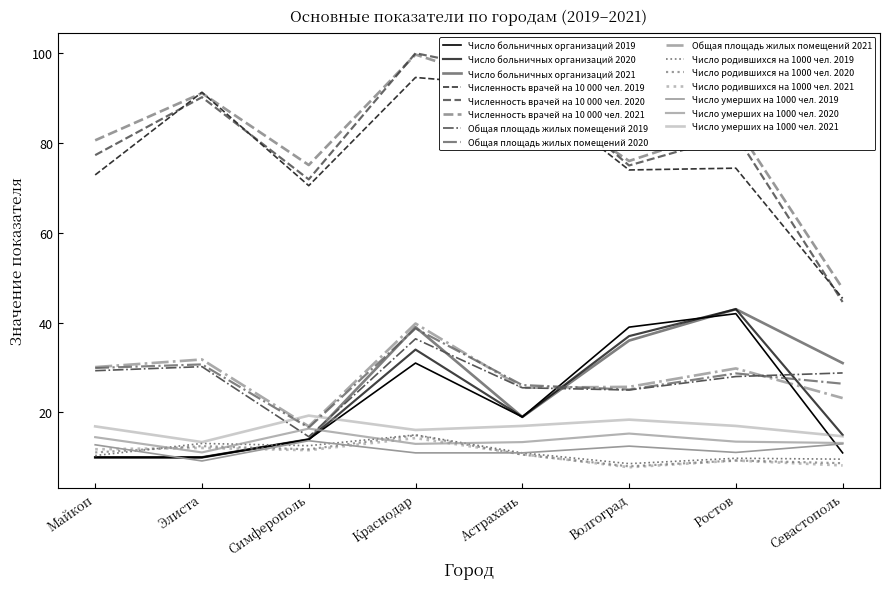

Reading left to right, transcribe all the data shown in this chart.

Число больничных организаций: 10.0	10.0	14.0	31.0	19.0	39.0	42.0	11.0	10.0	10.0	14.0	34.0	19.0	37.0	43.0	15.0	10.0	10.0	14.0	39.0	19.0	36.0	43.0	31.0
Численность врачей на 10 000 чел.: 72.9	91.3	70.5	94.6	92.6	74.0	74.4	45.4	77.3	90.2	71.9	100.0	95.2	75.0	81.8	44.6	80.6	91.1	75.1	99.7	92.0	76.0	83.8	47.6
Общая площадь жилых помещений: 29.3	30.2	14.6	36.4	25.5	25.0	28.0	28.8	29.9	30.7	16.6	38.7	26.1	25.1	28.7	26.4	30.1	31.8	16.9	39.8	25.5	25.7	29.8	23.2
Число родившихся на 1000 чел.: 10.4	13.1	12.6	15.0	11.0	8.6	9.8	9.6	11.1	12.5	11.8	14.9	10.6	8.0	9.3	8.7	11.8	12.1	11.6	14.3	10.7	7.8	9.3	8.2
Число умерших на 1000 чел.: 12.8	9.2	13.7	11.0	11.0	12.5	11.1	13.0	14.5	11.1	16.4	13.0	13.4	15.3	13.5	13.2	16.9	13.4	19.3	16.1	17.0	18.4	17.0	14.7